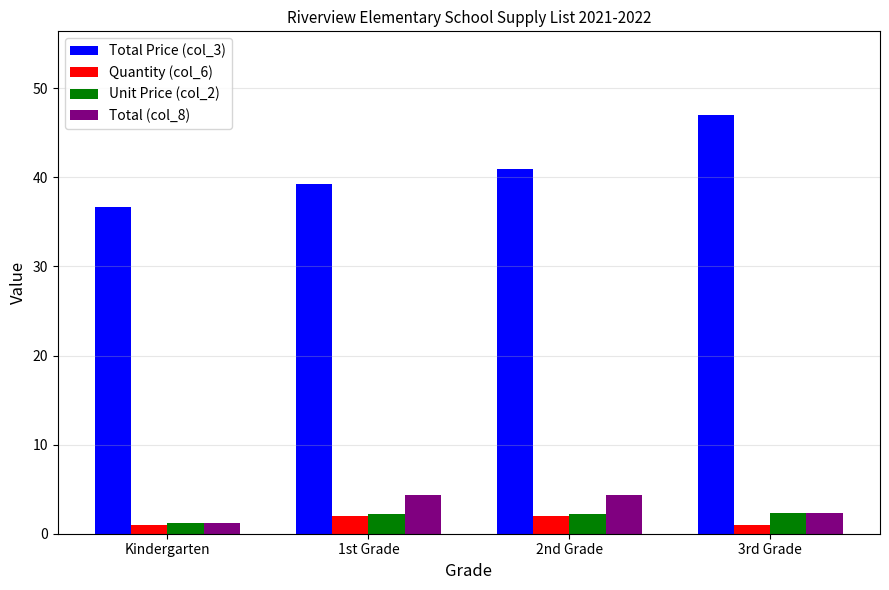

What is the difference between the Total Price (col_3) values at 1st Grade and 2nd Grade?

1.7